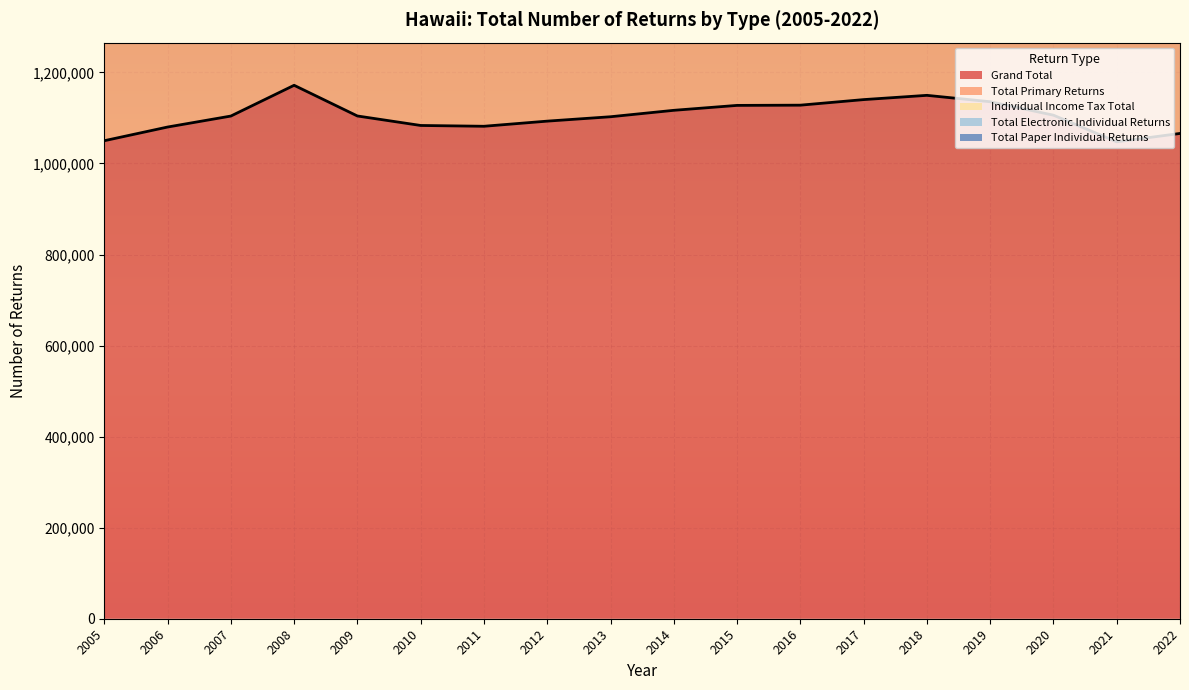

How many lines are shown in the chart?

5